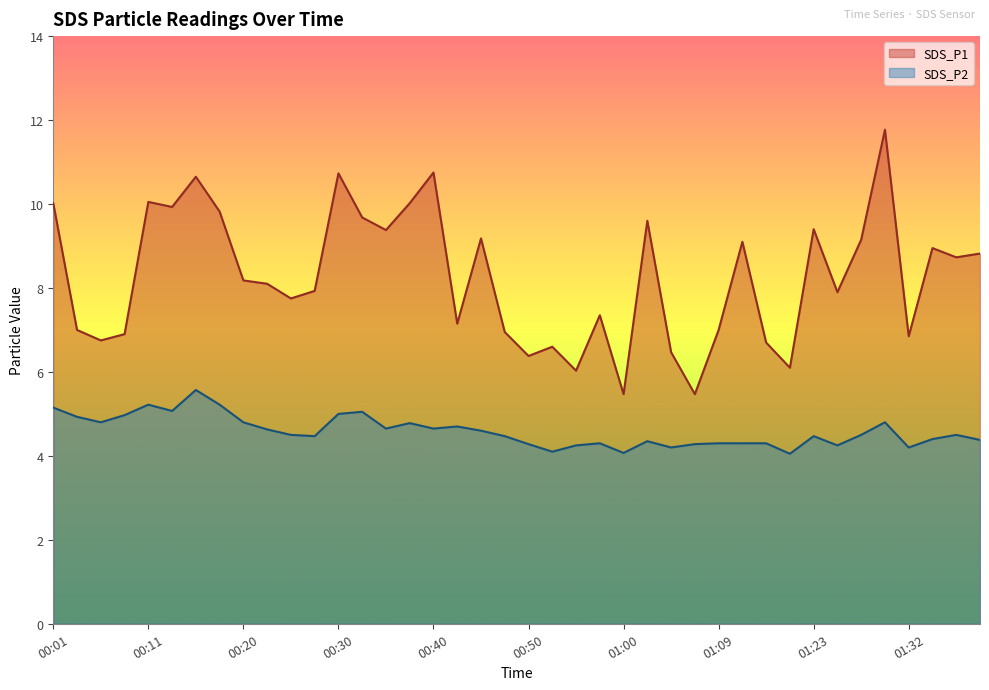

How many data points in SDS_P1 are above 8?

21